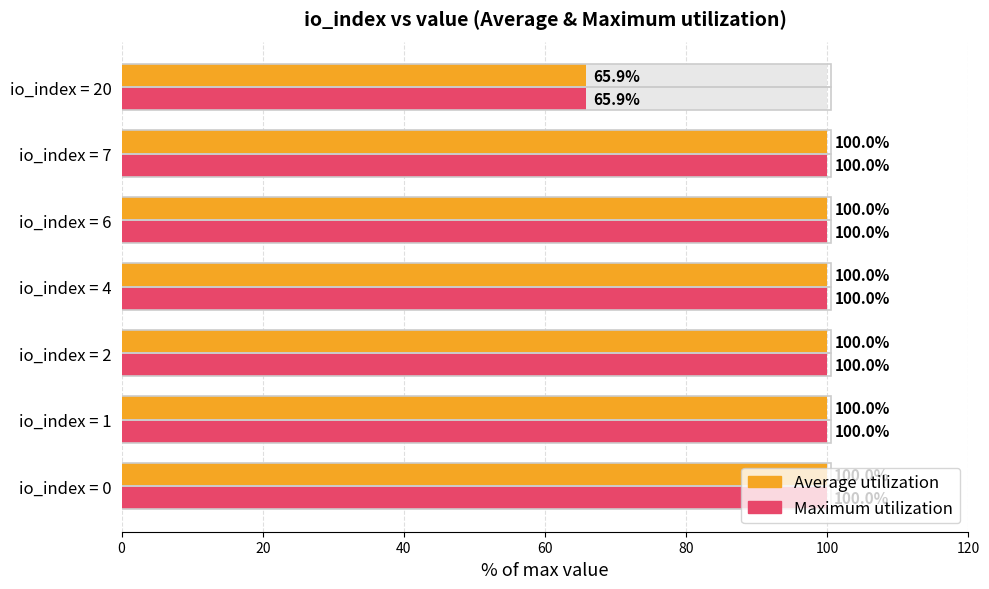

At how many categories does at least one series exceed 86?

6